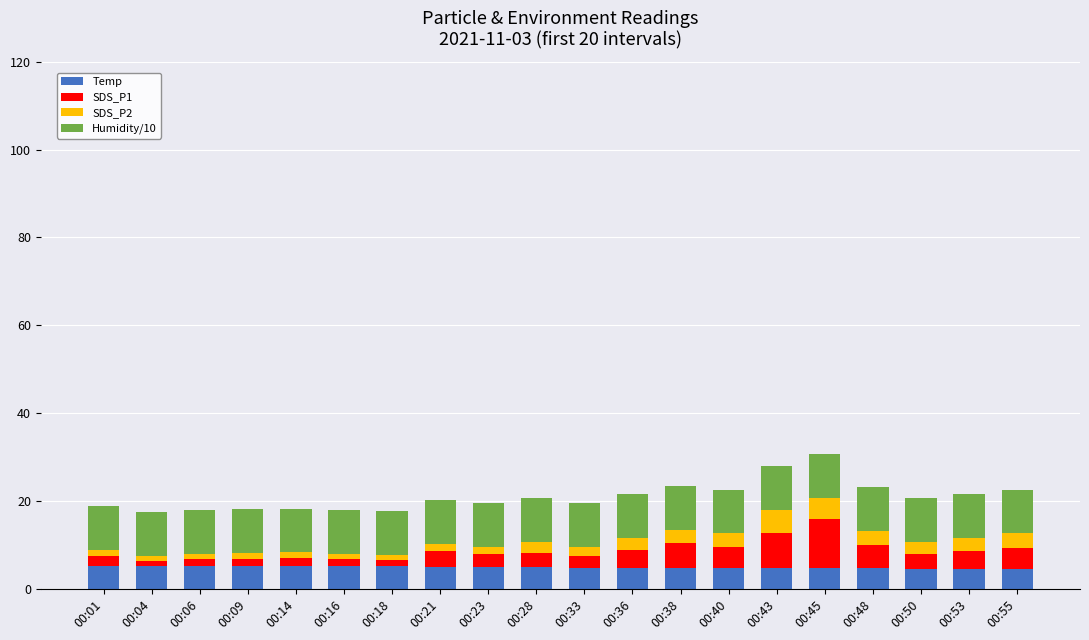

What is the average value of the Temp series?

4.9